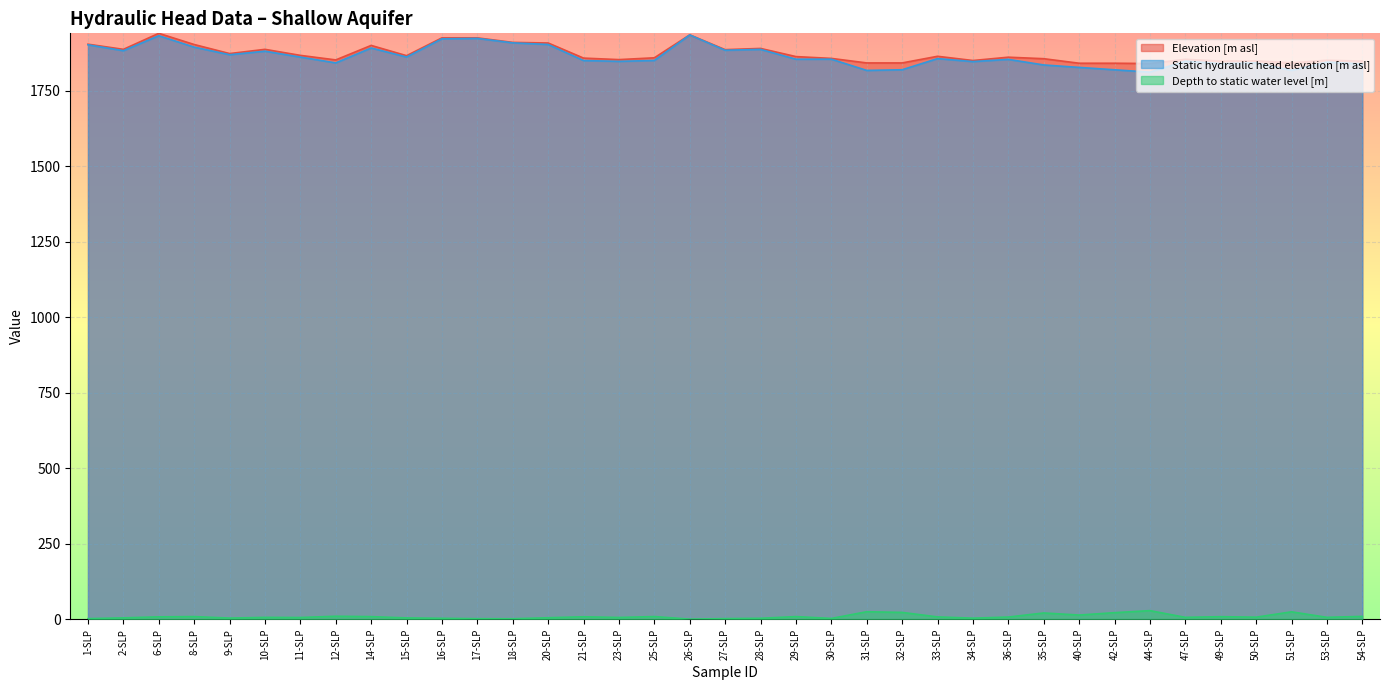

Which category has the lowest value across all series?

26-SLP